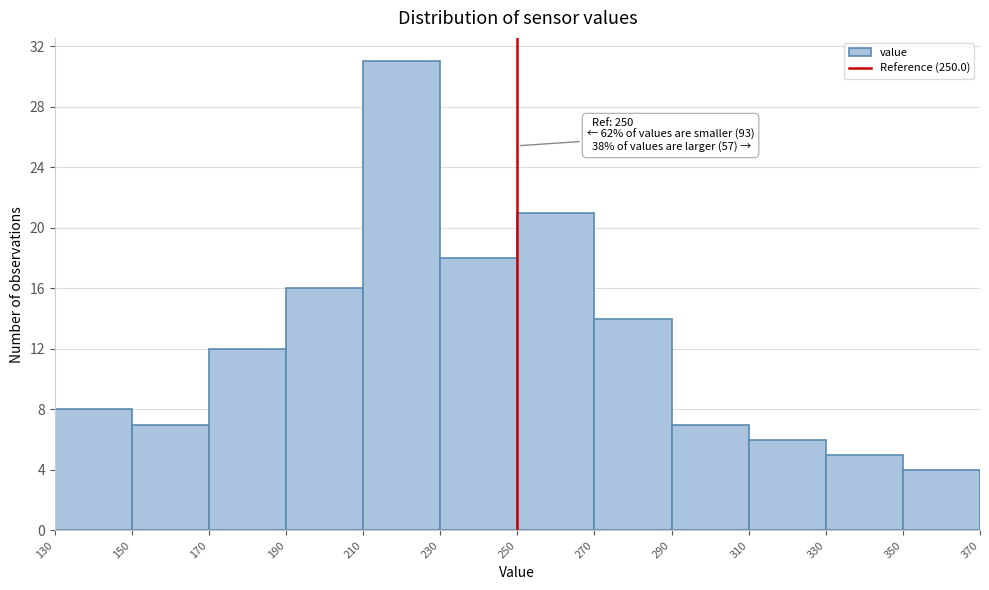

Which range on the x-axis has the tallest bar?

210 to 230